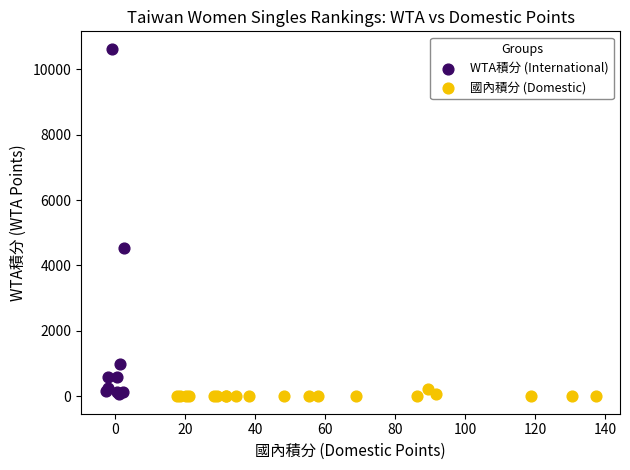

Which series has the widest spread of Y values?

WTA積分 (International)